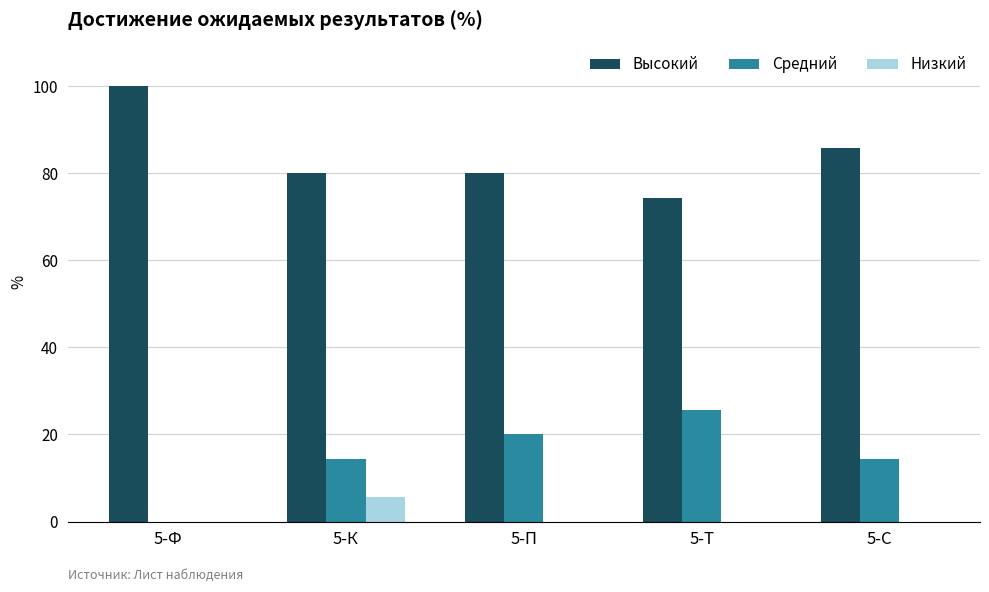

Reading left to right, list all the values displayed in this chart.

Высокий: 100.0	80.0	80.0	74.3	85.7
Средний: 0.0	14.3	20.0	25.7	14.3
Низкий: 0.0	5.7	0.0	0.0	0.0